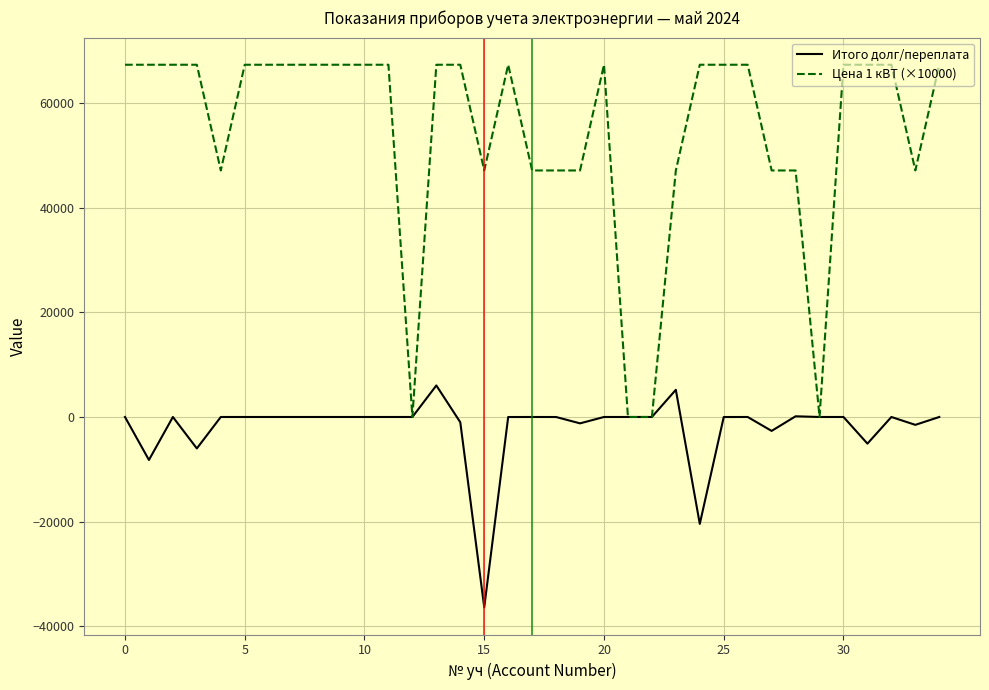

Which series has the largest range (max minus min)?

Цена 1 кВТ (×10000)